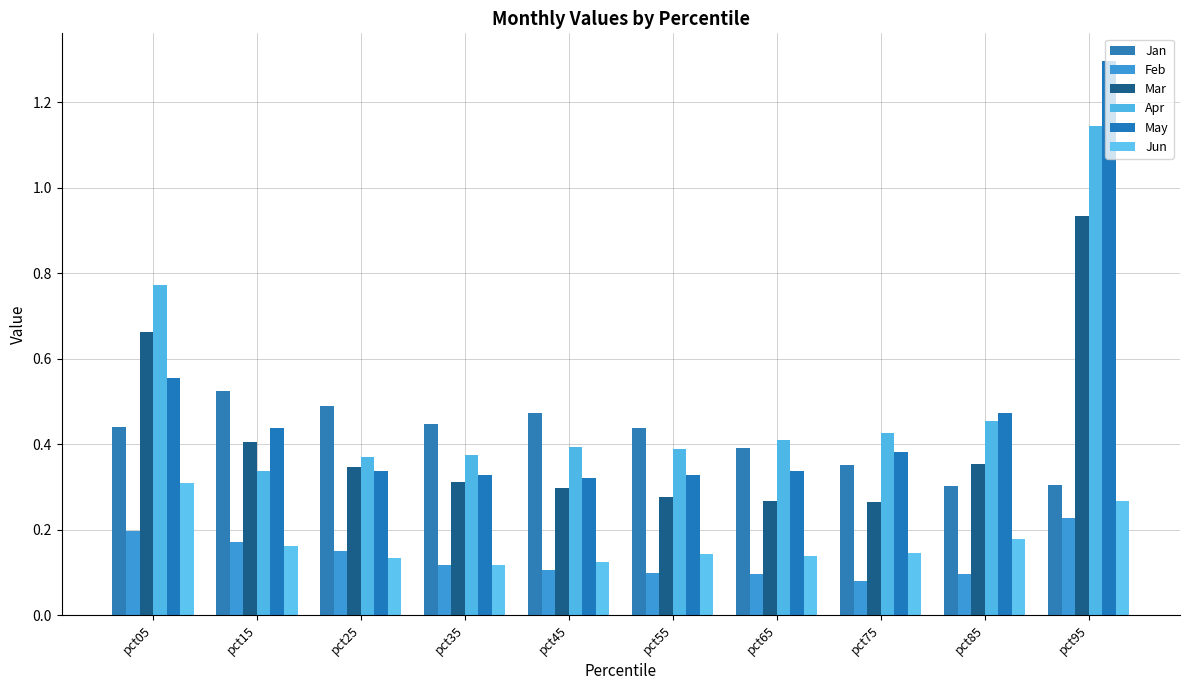

Reading right to left, extract all data points from this chart.

Jan: 0.3	0.3	0.4	0.4	0.4	0.5	0.4	0.5	0.5	0.4
Feb: 0.2	0.1	0.1	0.1	0.1	0.1	0.1	0.2	0.2	0.2
Mar: 0.9	0.4	0.3	0.3	0.3	0.3	0.3	0.3	0.4	0.7
Apr: 1.1	0.5	0.4	0.4	0.4	0.4	0.4	0.4	0.3	0.8
May: 1.3	0.5	0.4	0.3	0.3	0.3	0.3	0.3	0.4	0.6
Jun: 0.3	0.2	0.1	0.1	0.1	0.1	0.1	0.1	0.2	0.3